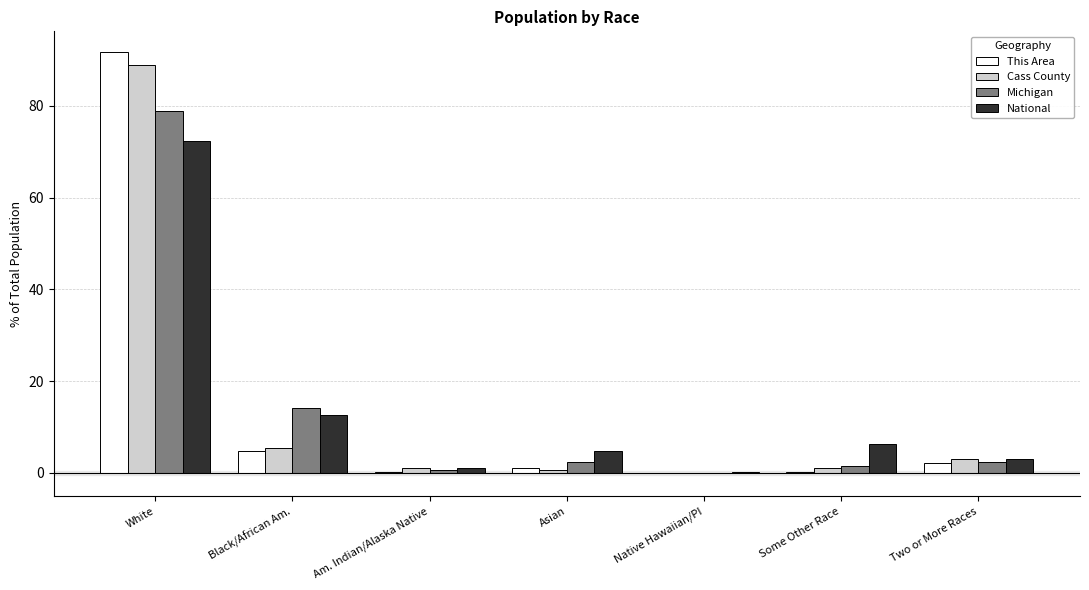

What is the total value across all series at Black/African Am.?

36.9